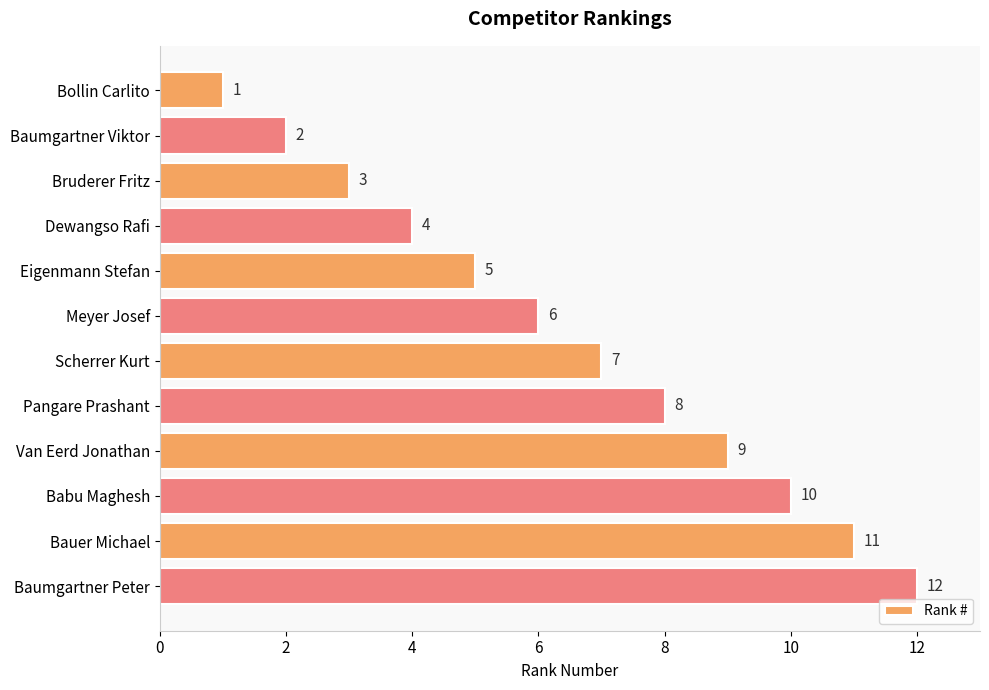

What is the sum of all values?

78